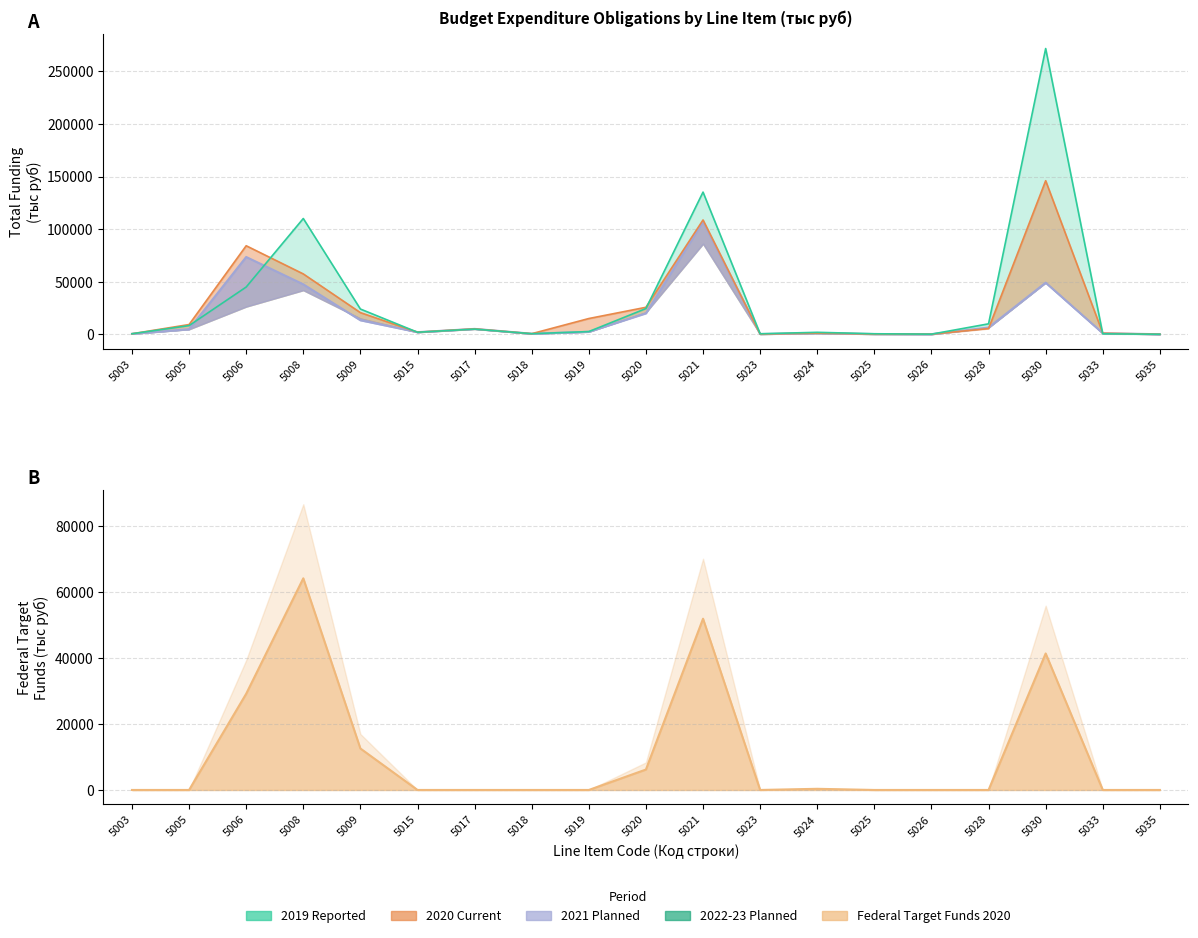

Does the chart display data point markers on the line(s)?

No